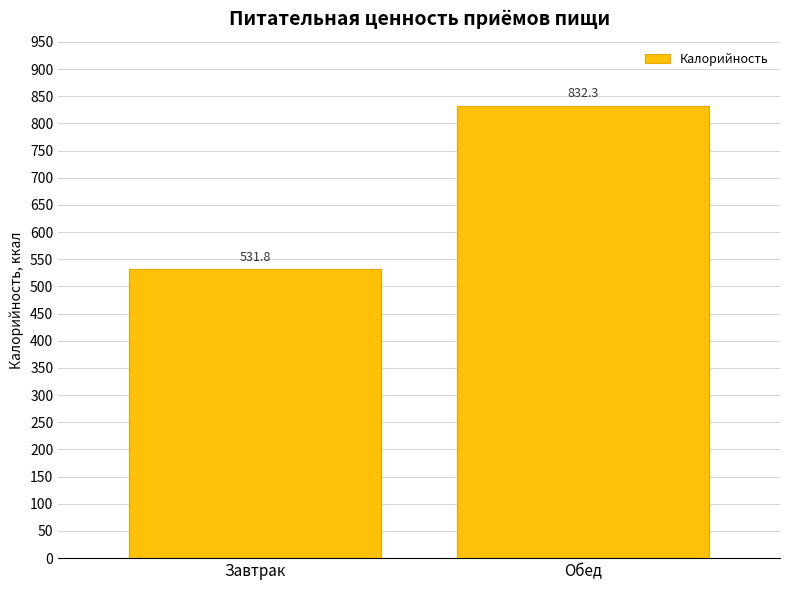

Reading left to right, extract all data points from this chart.

531.8	832.3